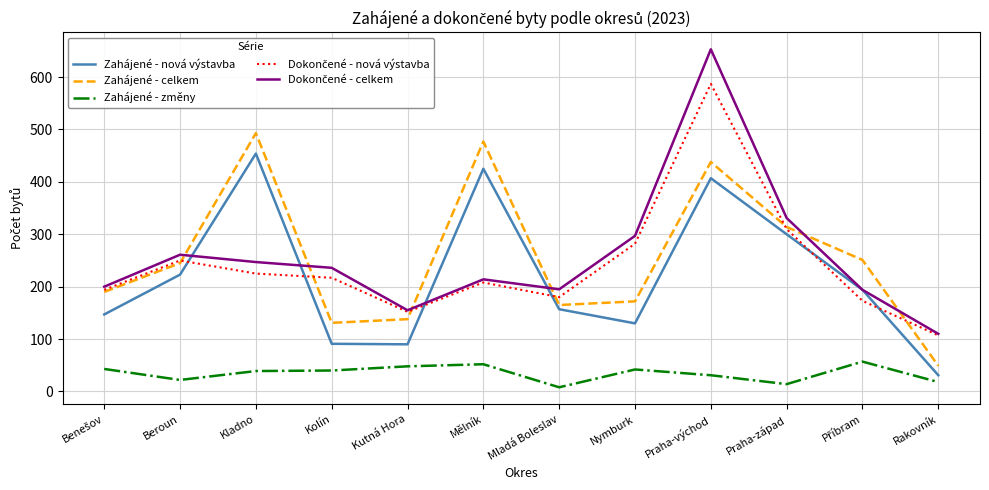

What is the difference between the highest and lowest values at Rakovník?

92